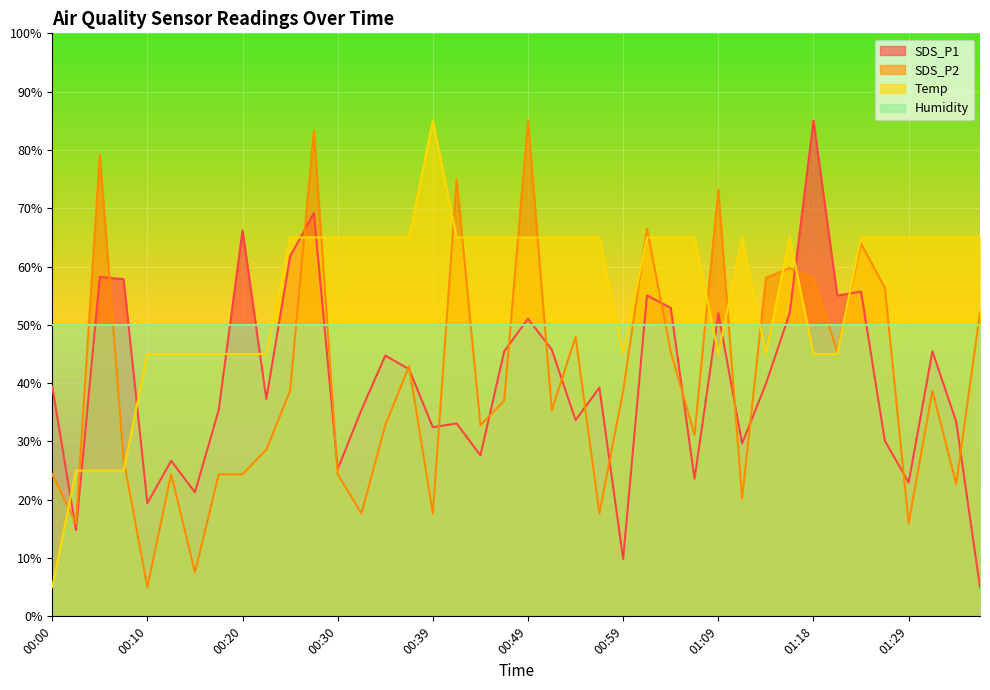

Where does the SDS_P1 series first go above 39?

00:00